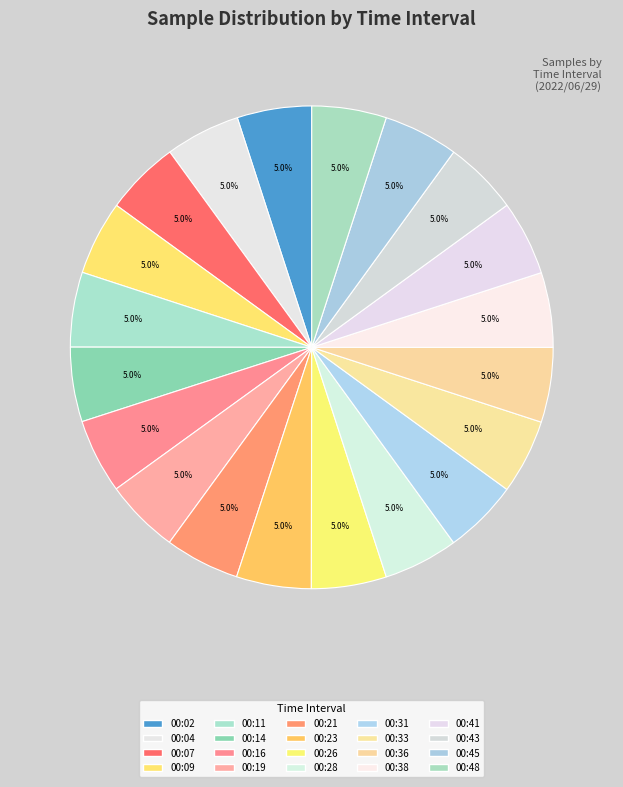

The 00:31 slice represents 5% of the pie. True or false?

True